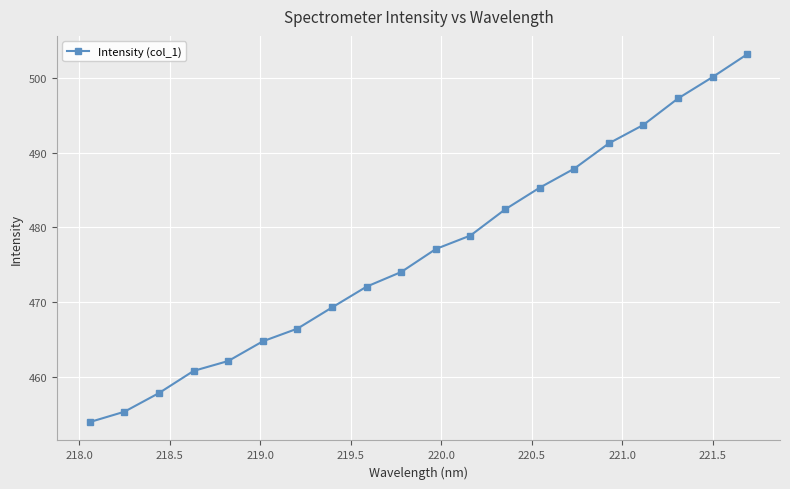

How many series are shown in this chart?

1